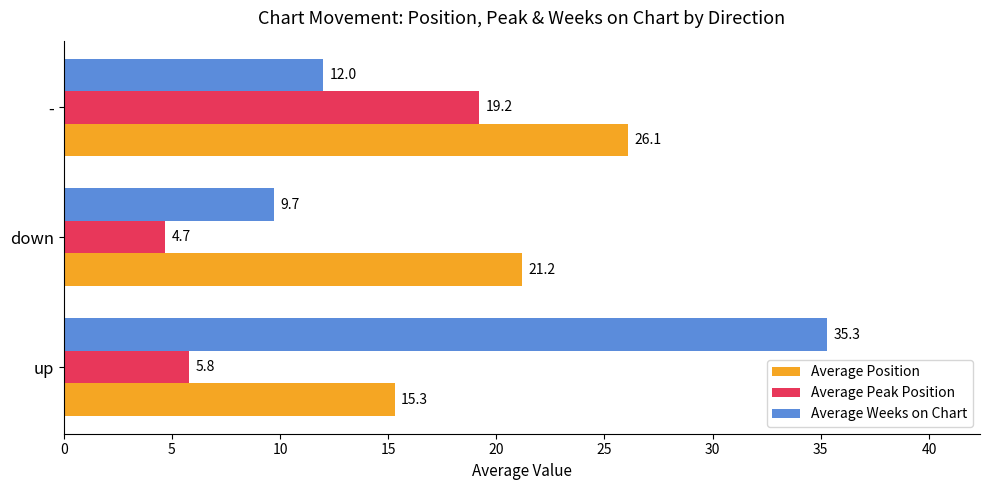

How many series are shown in this chart?

3